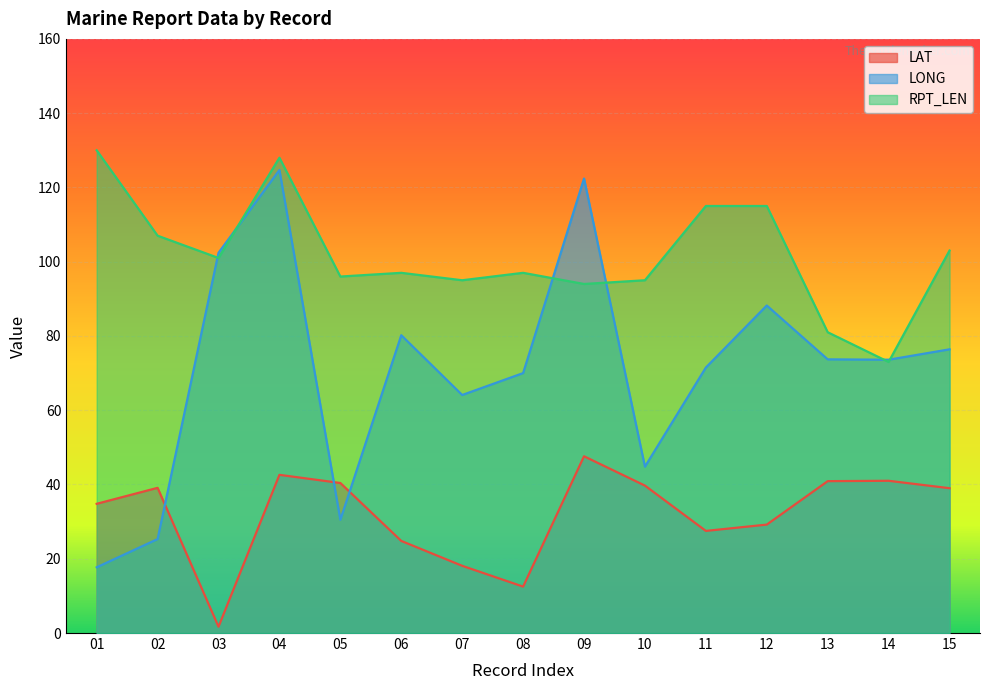

The value of RPT_LEN at 01 is 130.0. True or false?

True